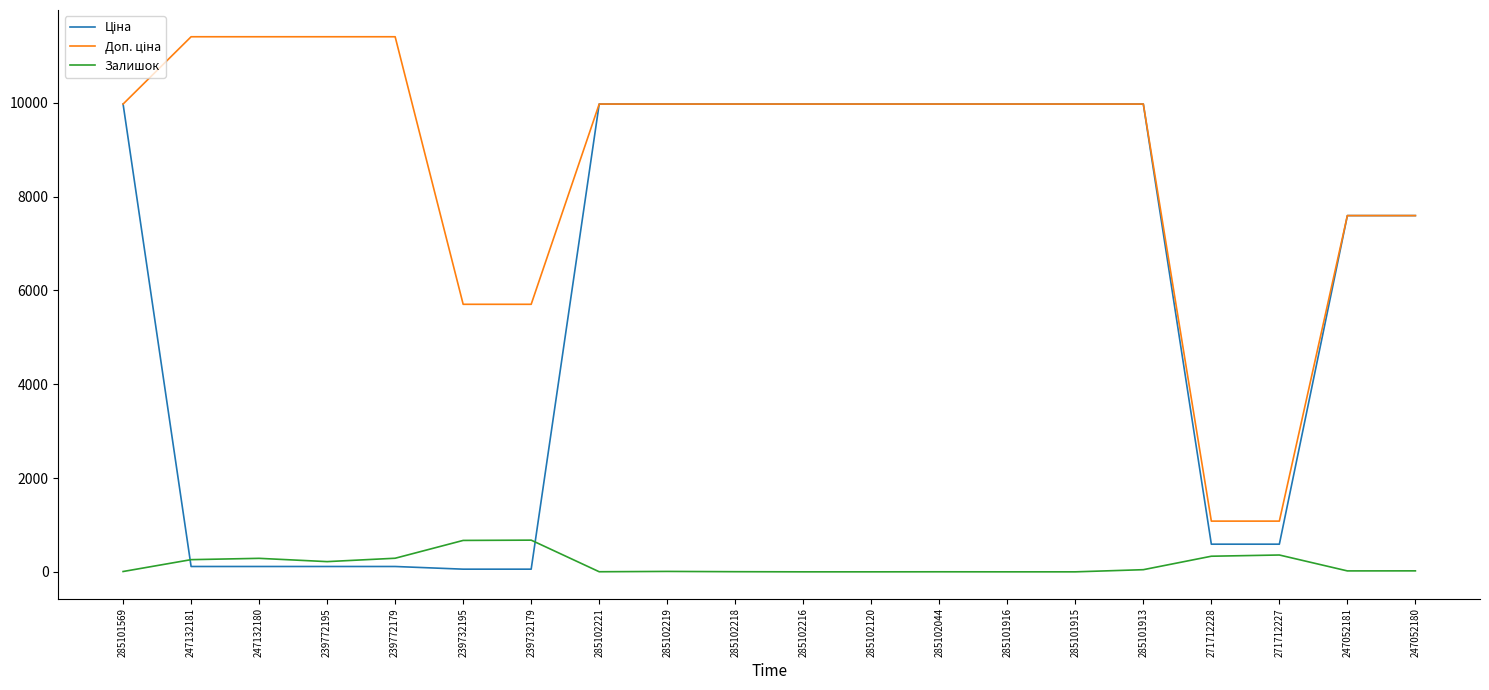

What is the maximum value for Залишок?

676.0